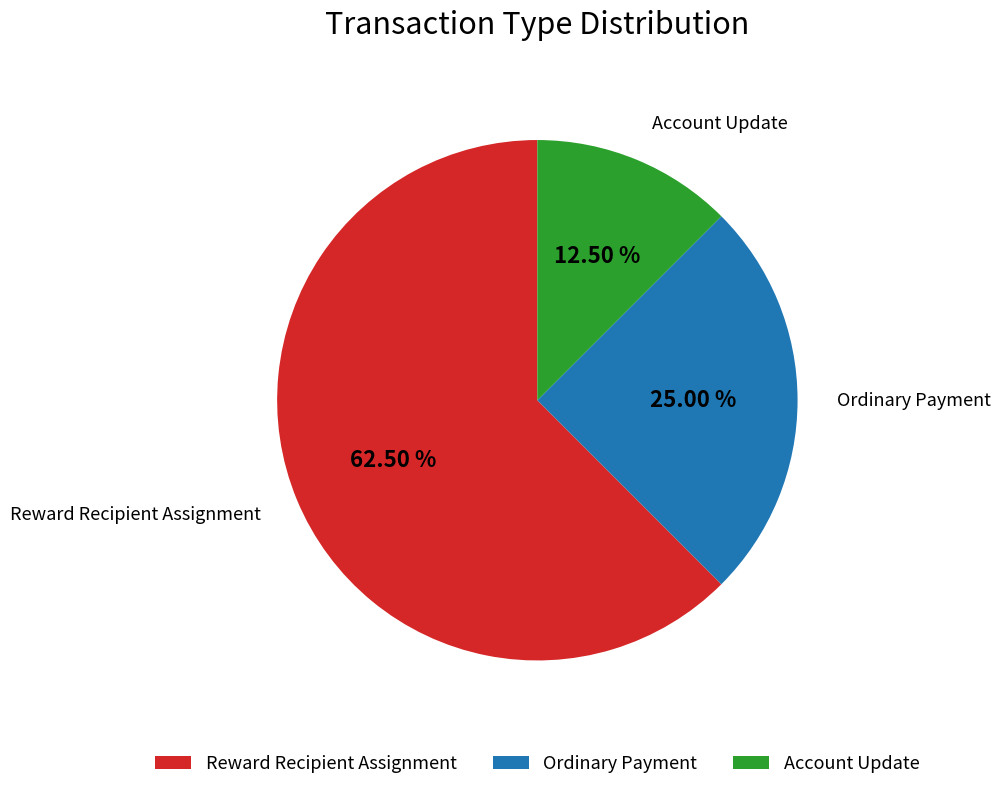

To the nearest percent, what is the average slice percentage?

33%